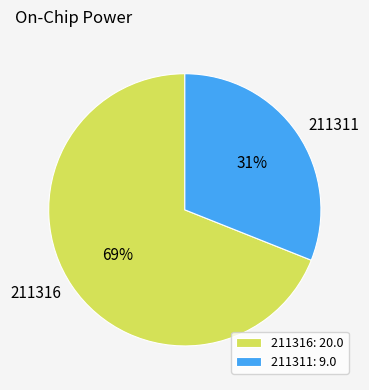

Rank the categories by value from highest to lowest.

211316, 211311